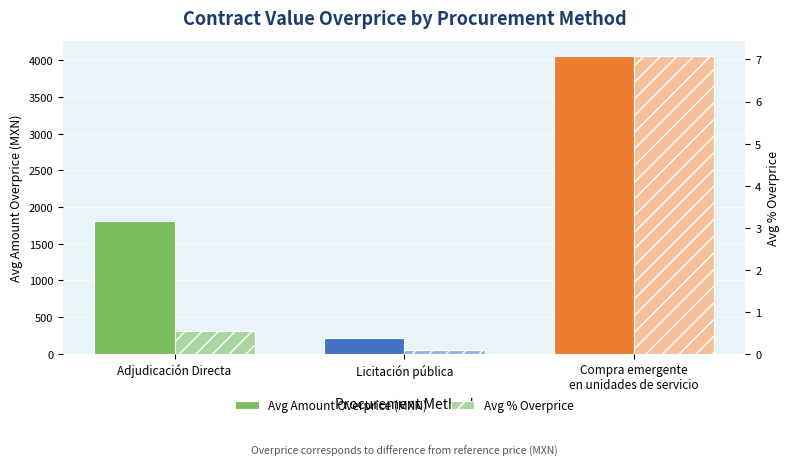

Are the bars horizontal?

No